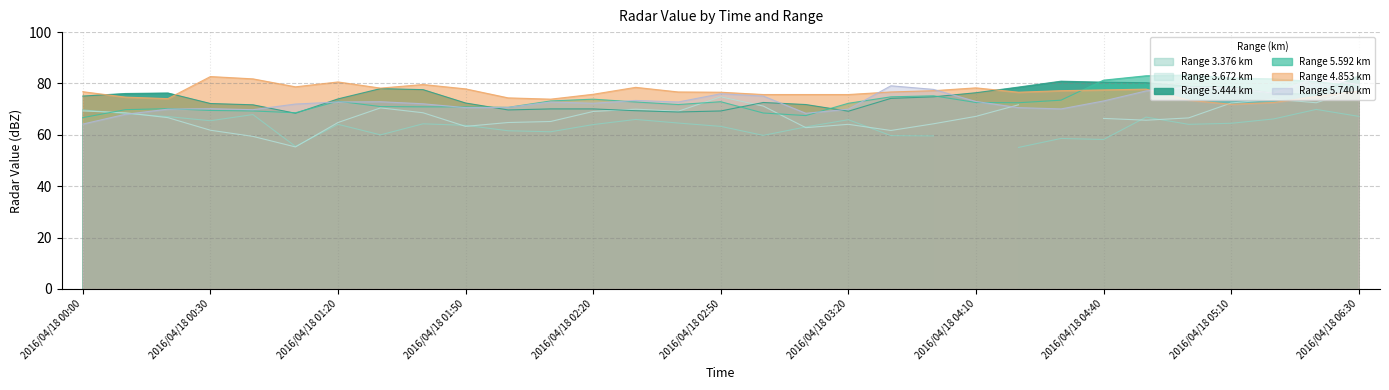

True or false: 5.740 and 5.592 cross at least once.

True